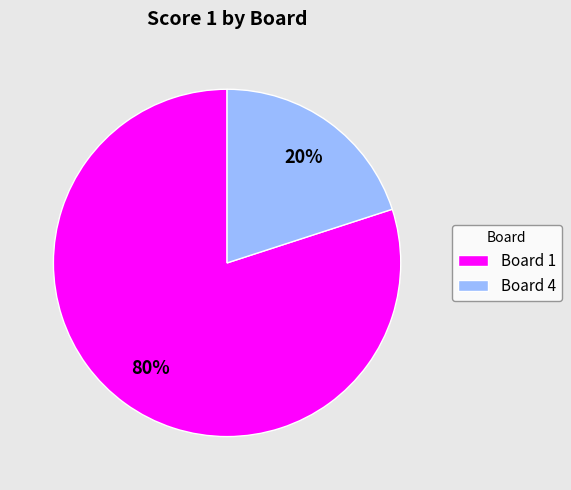

How many segments does this pie chart have?

2